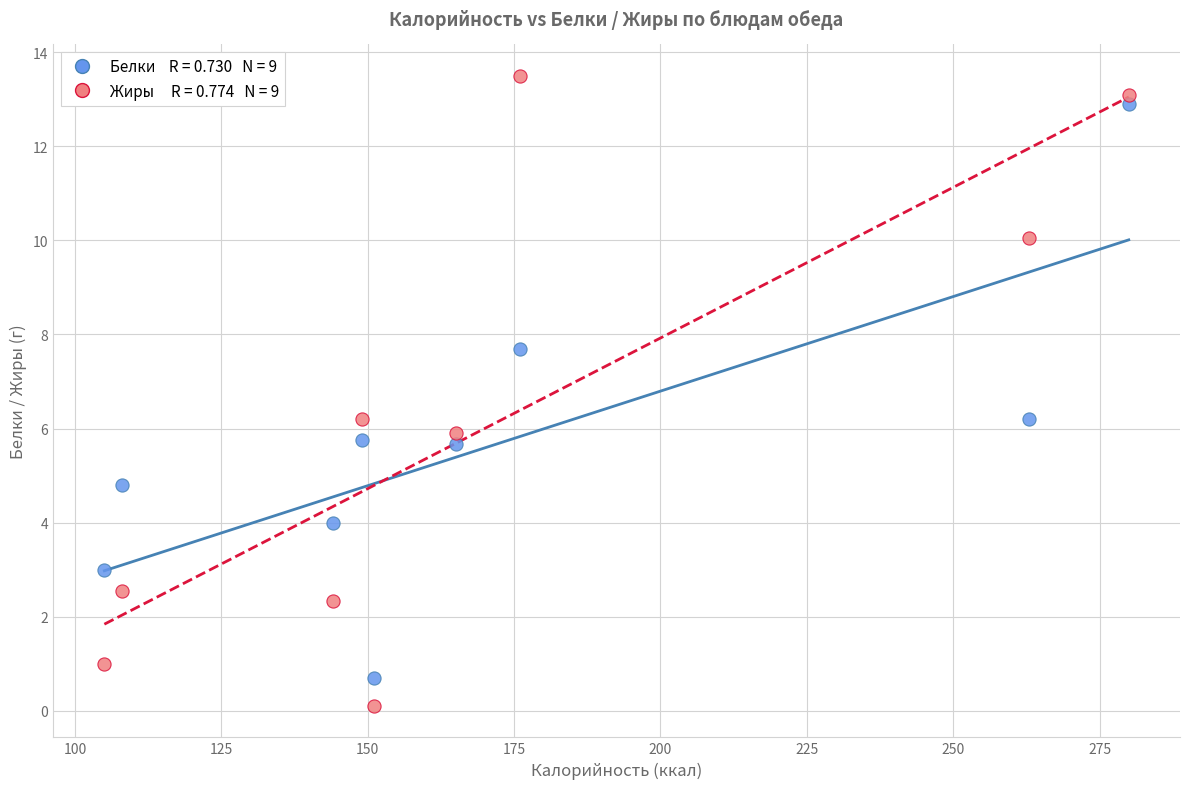

Across all data points, what is the range of Y values (max minus min)?

13.4